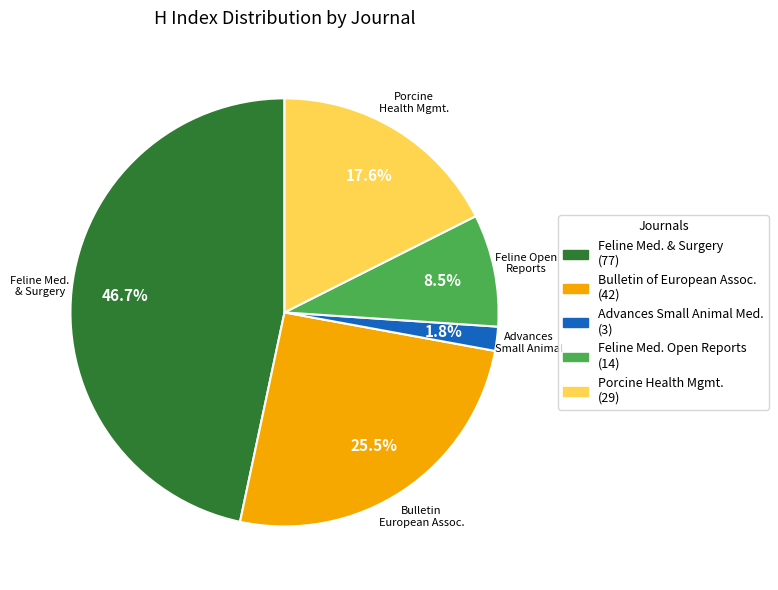

Count the number of slices in the pie.

5